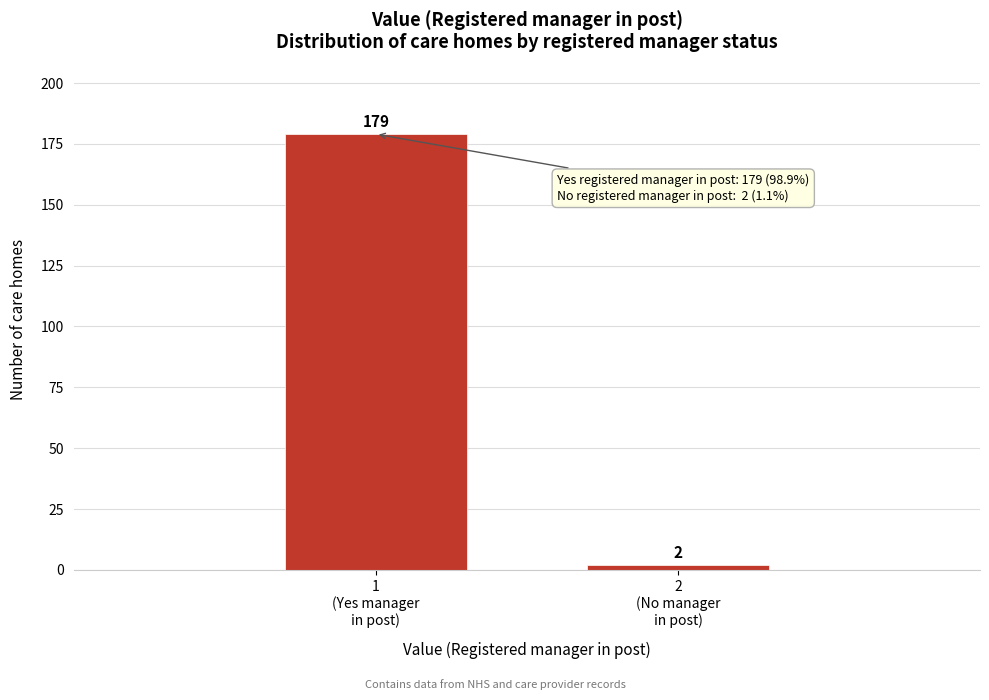

Reading left to right, list all the values displayed in this chart.

179	2